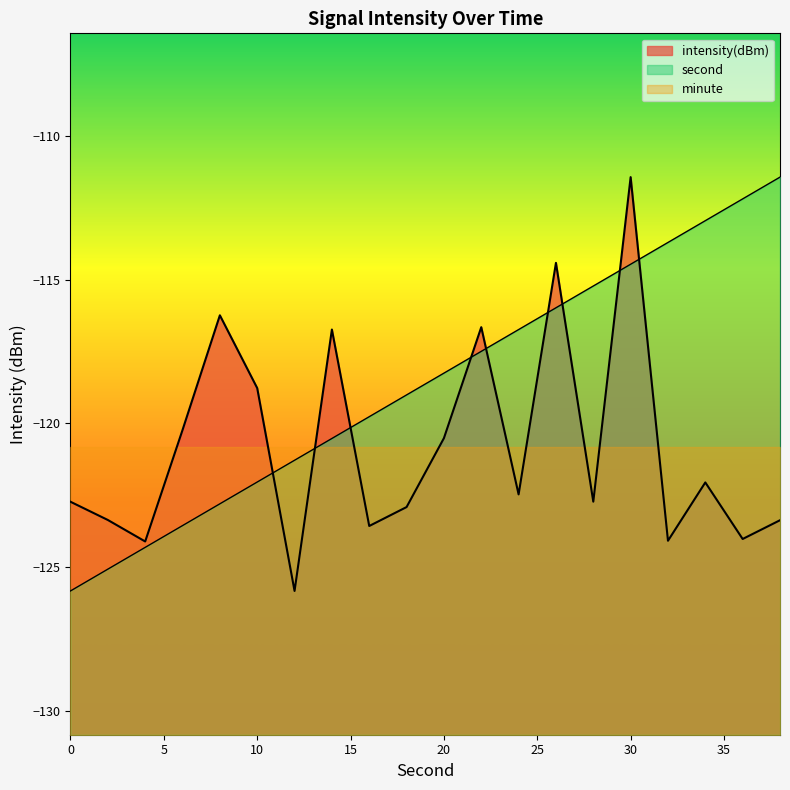

The value of second at 0 is -86.2. True or false?

False